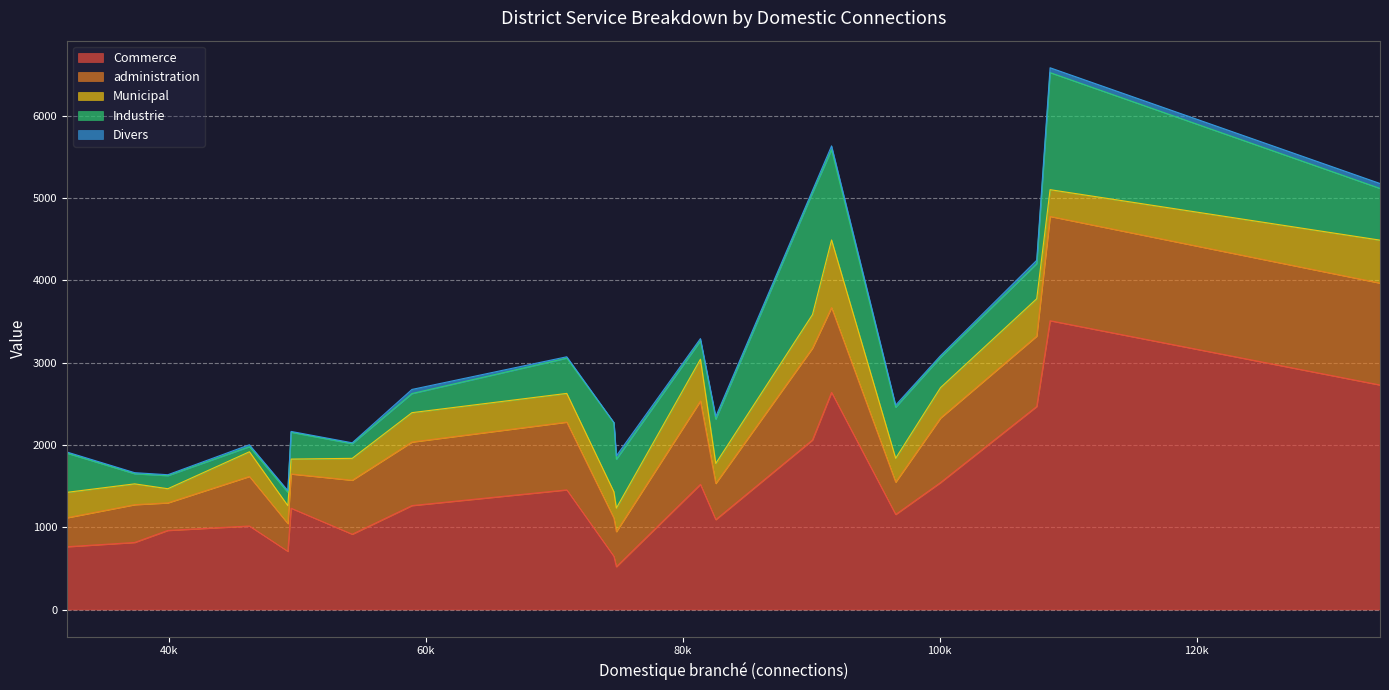

The value of administration at Le Kef is 602. True or false?

True